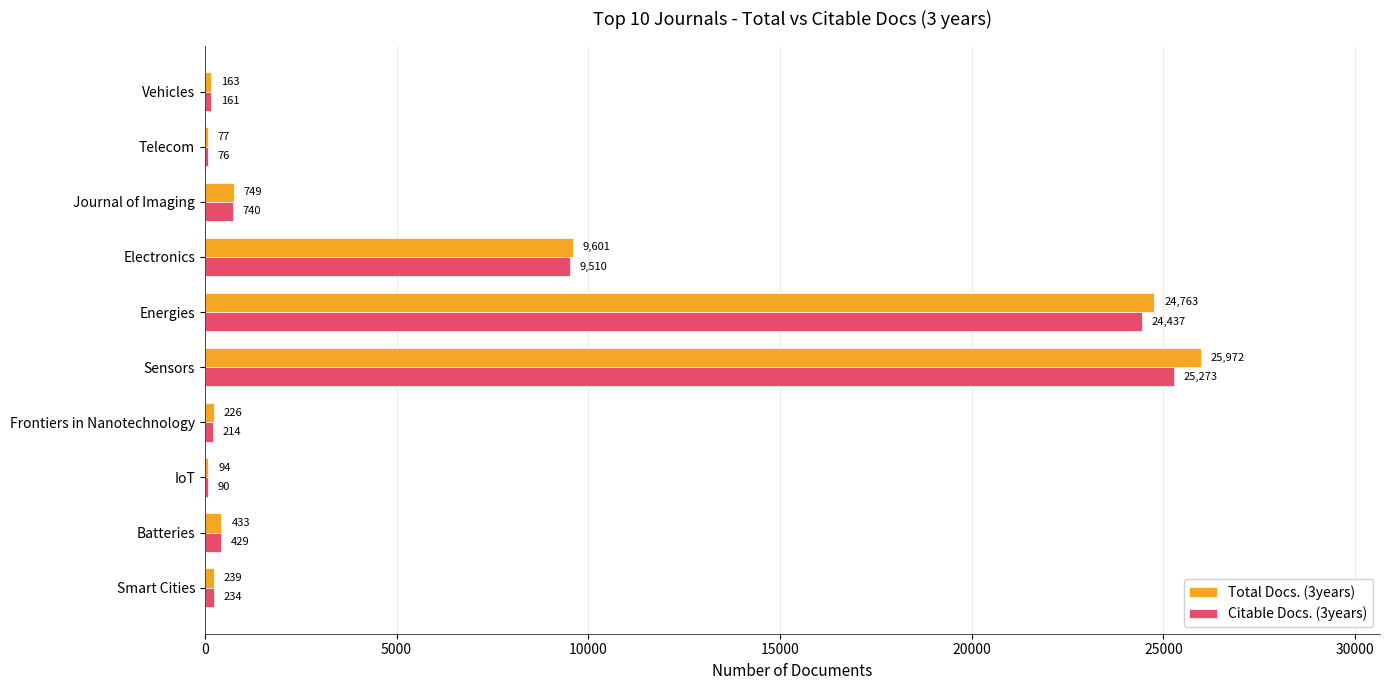

How many distinct data groups are displayed?

2